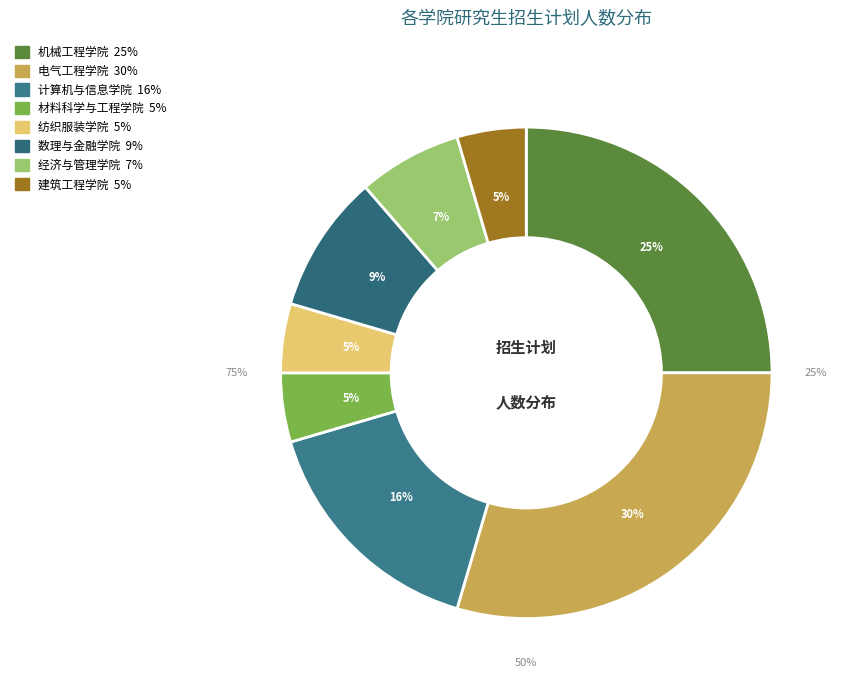

Which slice is the largest?

电气工程学院